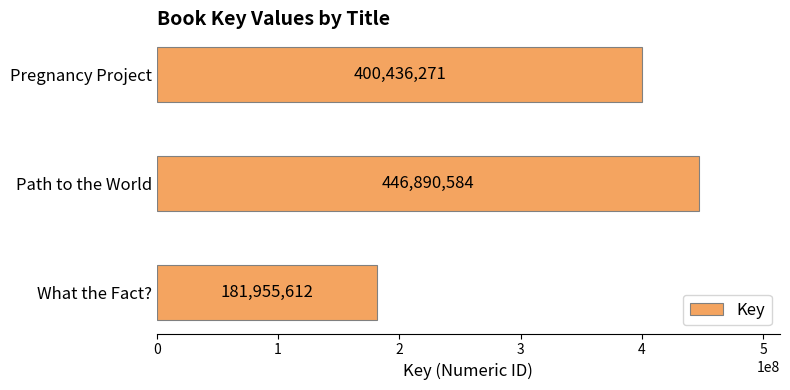

At which category does the chart reach its peak across all series?

Path to the World